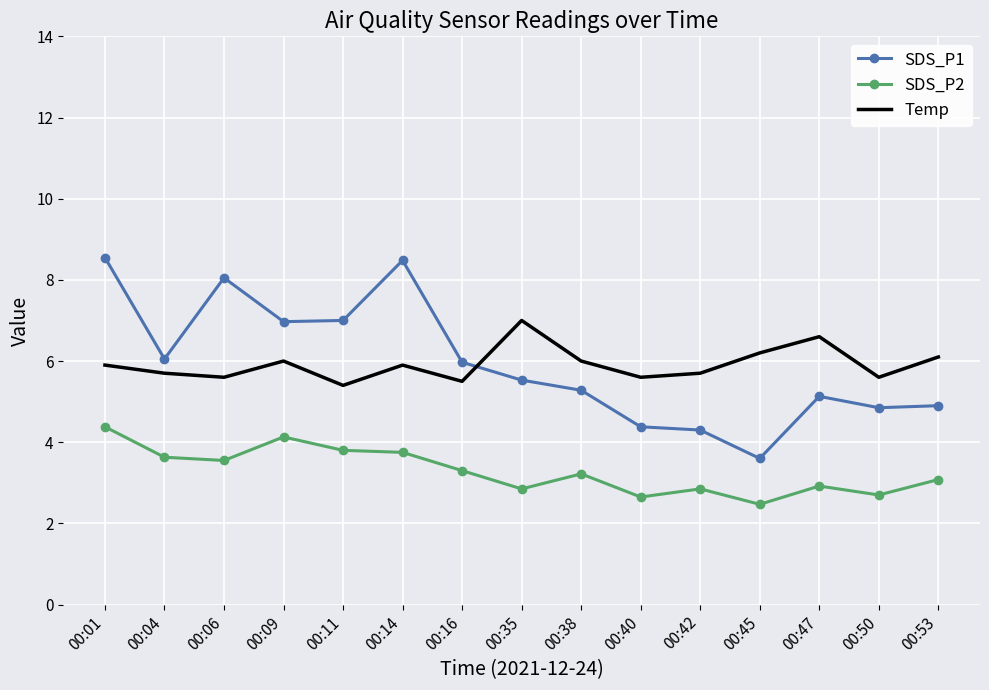

What is the total value across all series at 00:11?

16.2